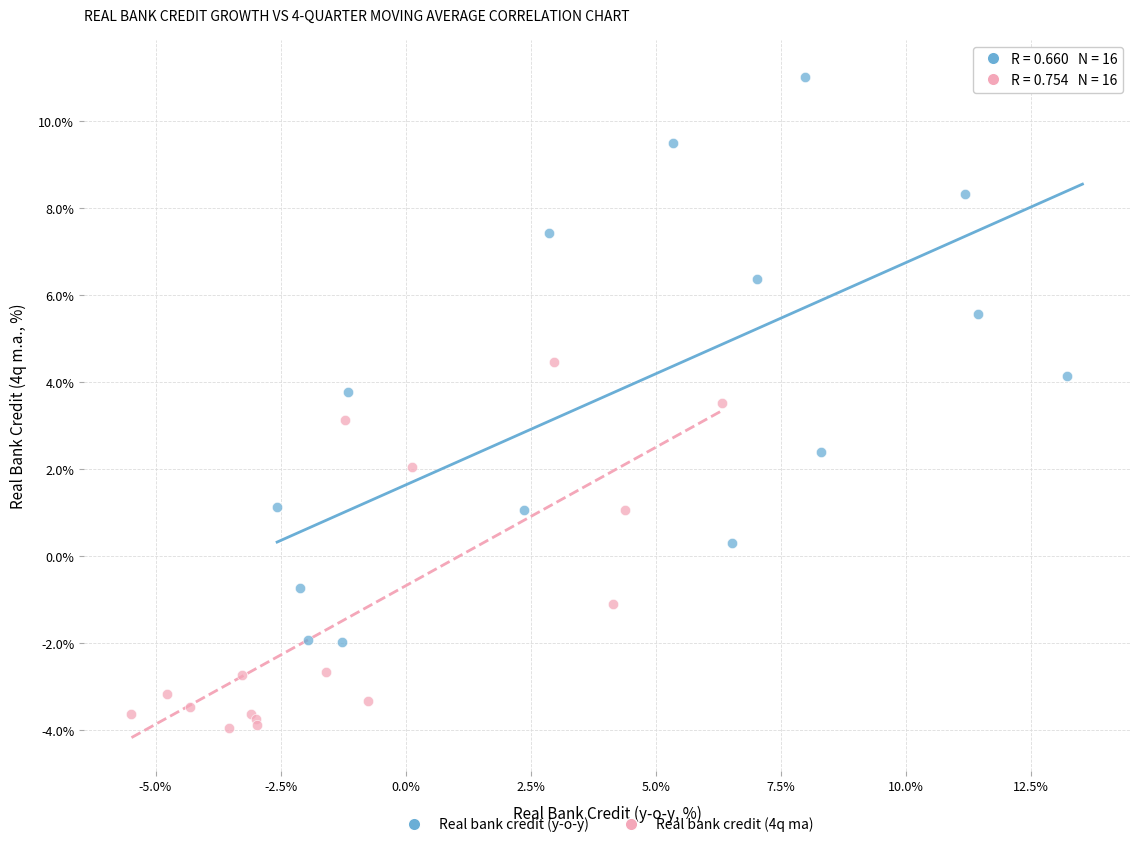

Which series contains the highest Y value?

Real bank credit (y-o-y)